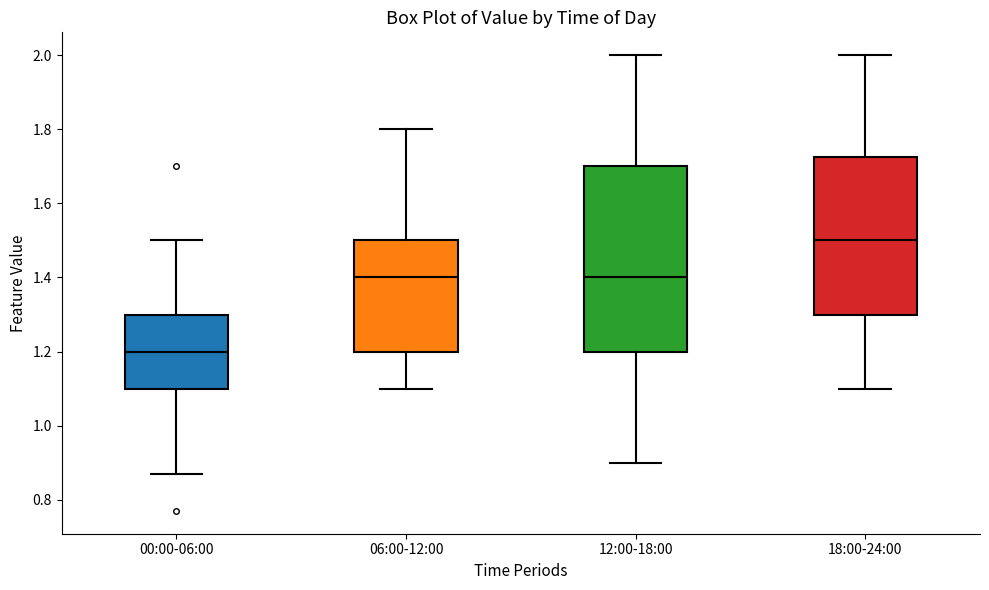

Where does the lower whisker of the box for 00:00-06:00 end on the y-axis? The values are not printed on the chart, so give them approximately, as read against the axis.

0.88